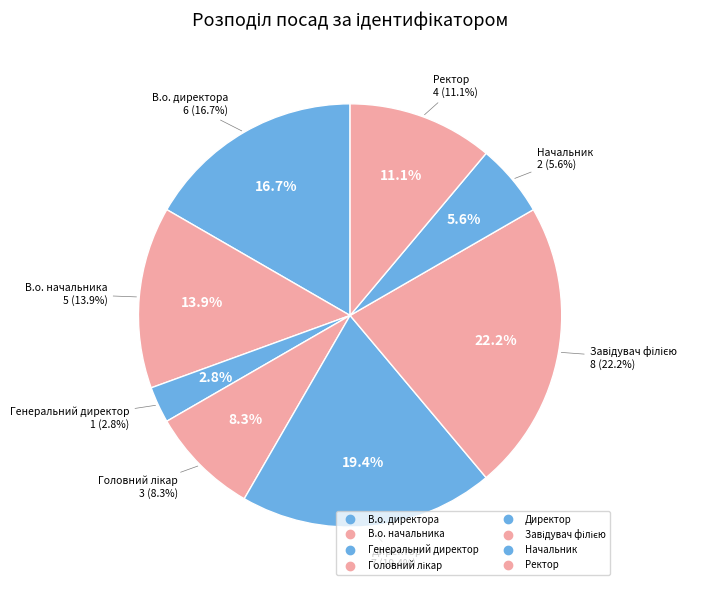

Rank the categories by value from lowest to highest.

Генеральний директор, Начальник, Головний лікар, Ректор, В.о. начальника, В.о. директора, Директор, Завідувач філією